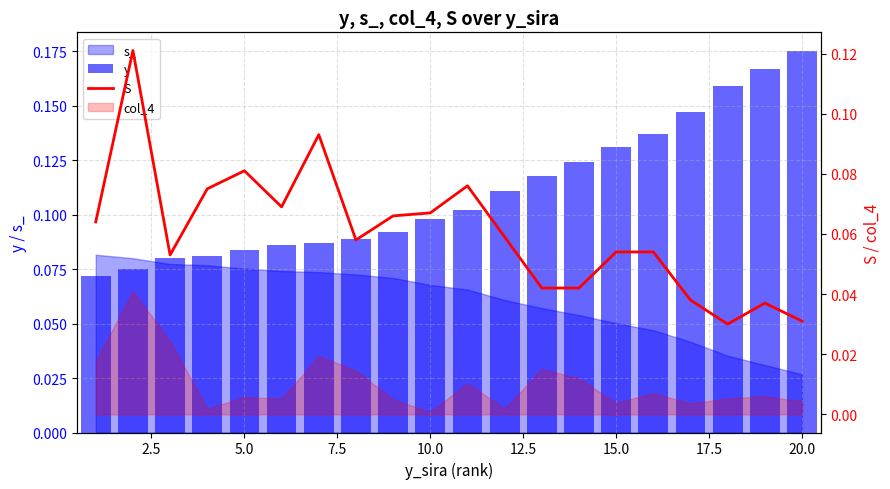

What is the difference between the highest and lowest values at 20.0?

0.1